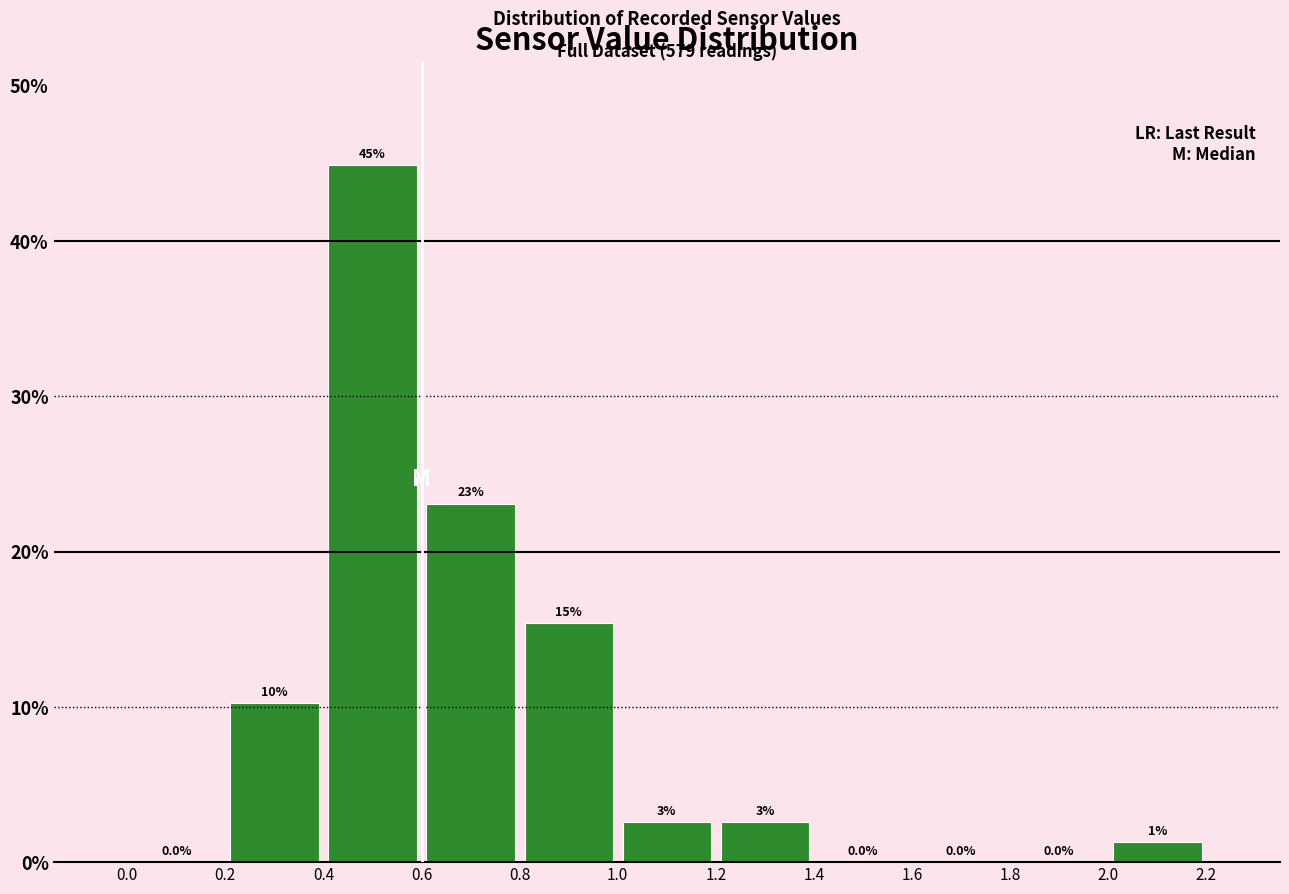

Over which range of the x-axis is the bar tallest?

0.4 to 0.6